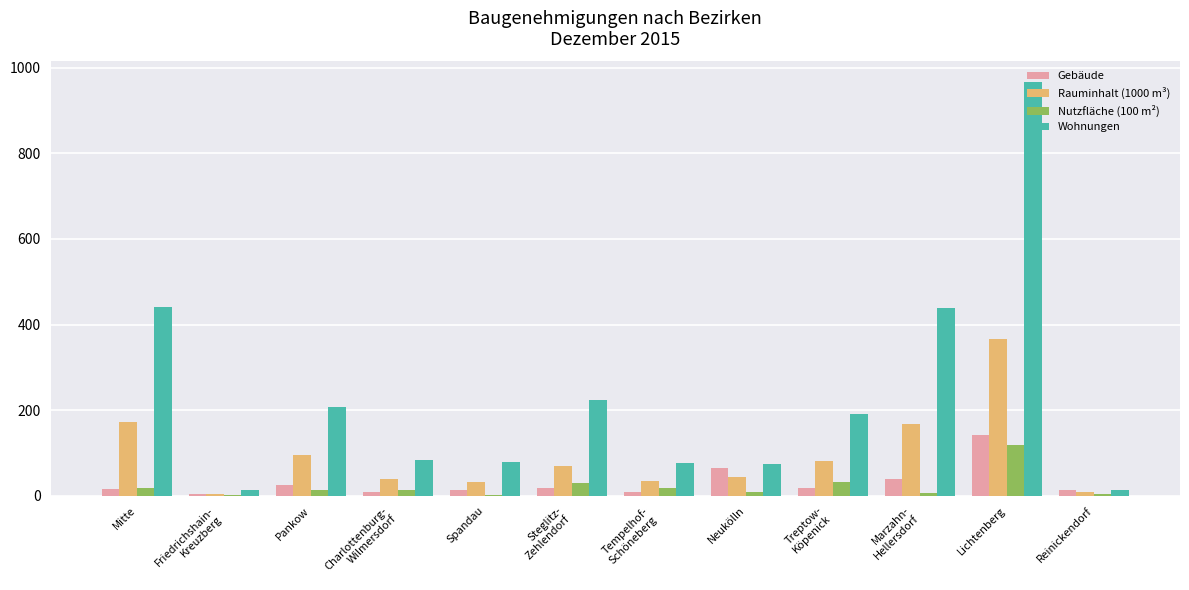

What is the spread (max minus min) of values at Pankow?

193.3